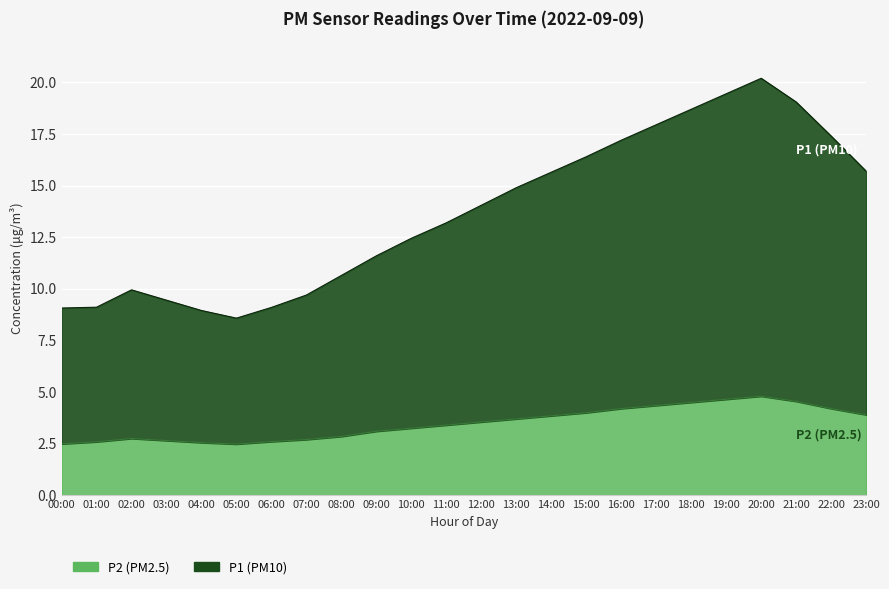

What is the approximate value of P1 (PM10) at 01:00?

9.1